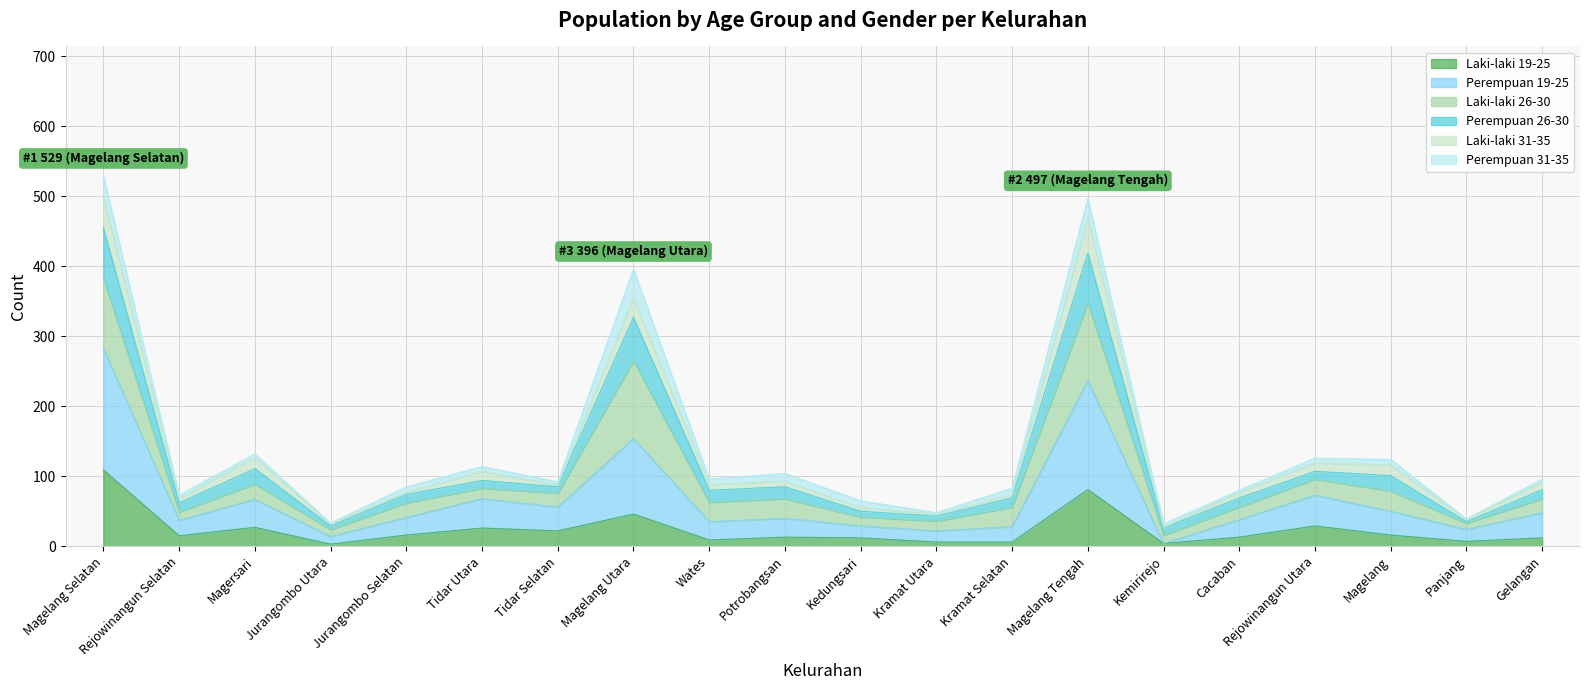

What are all the series names shown in the legend?

Laki-laki 19-25, Perempuan 19-25, Laki-laki 26-30, Perempuan 26-30, Laki-laki 31-35, Perempuan 31-35